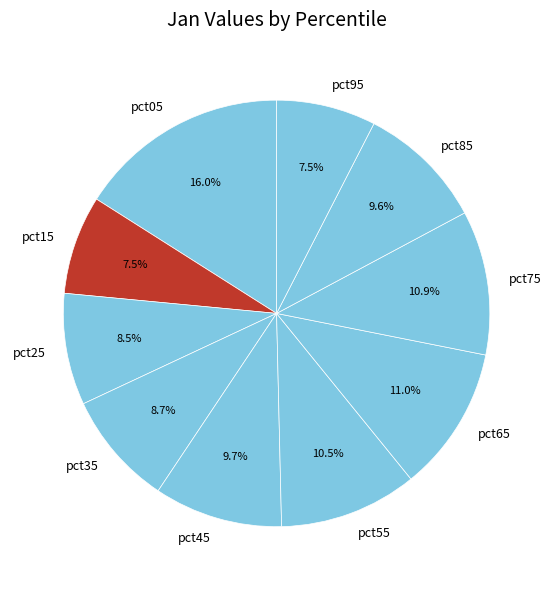

Which category has the biggest portion of the pie?

pct05